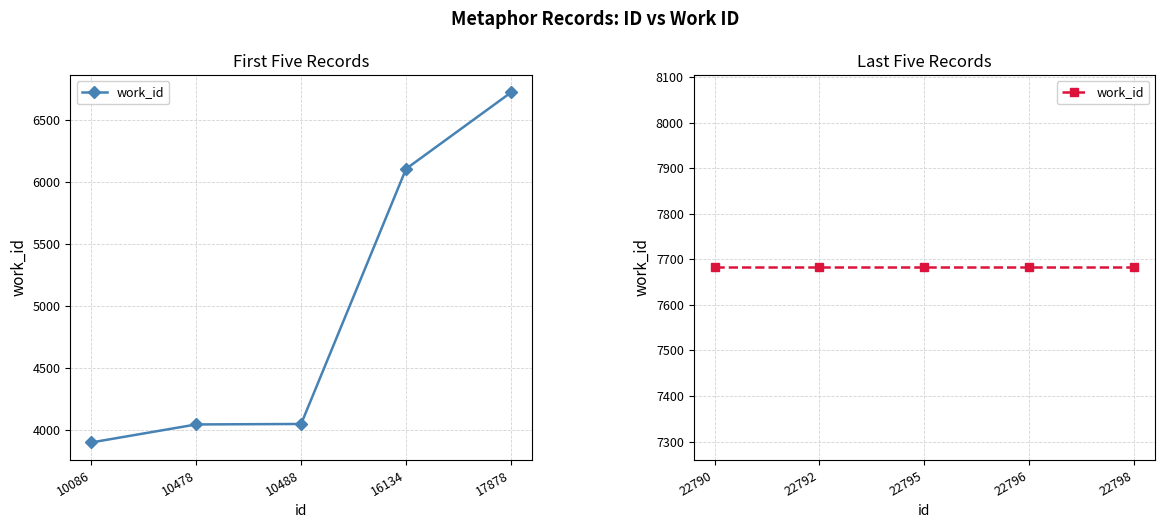

What is the value of the 1st point from the left?

3900